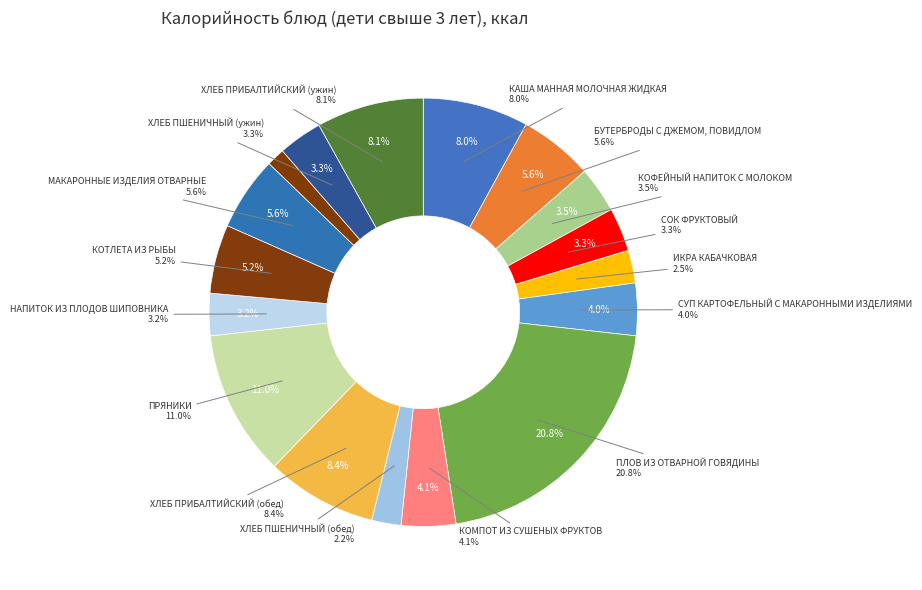

Which has a higher value, ХЛЕБ ПРИБАЛТИЙСКИЙ (ужин) or КОТЛЕТА ИЗ РЫБЫ?

ХЛЕБ ПРИБАЛТИЙСКИЙ (ужин)